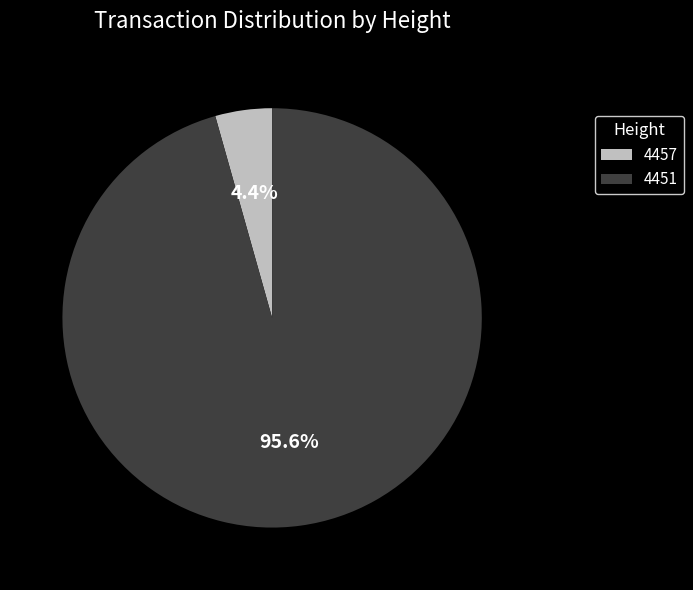

What percentage do 4451 and 4457 together represent?

100.0%